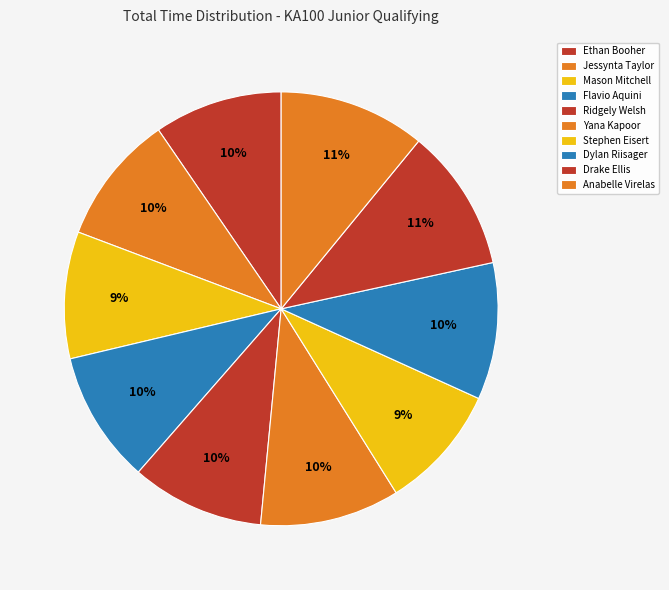

To the nearest percent, what is the difference between the Drake Ellis and Flavio Aquini slice percentages?

1%